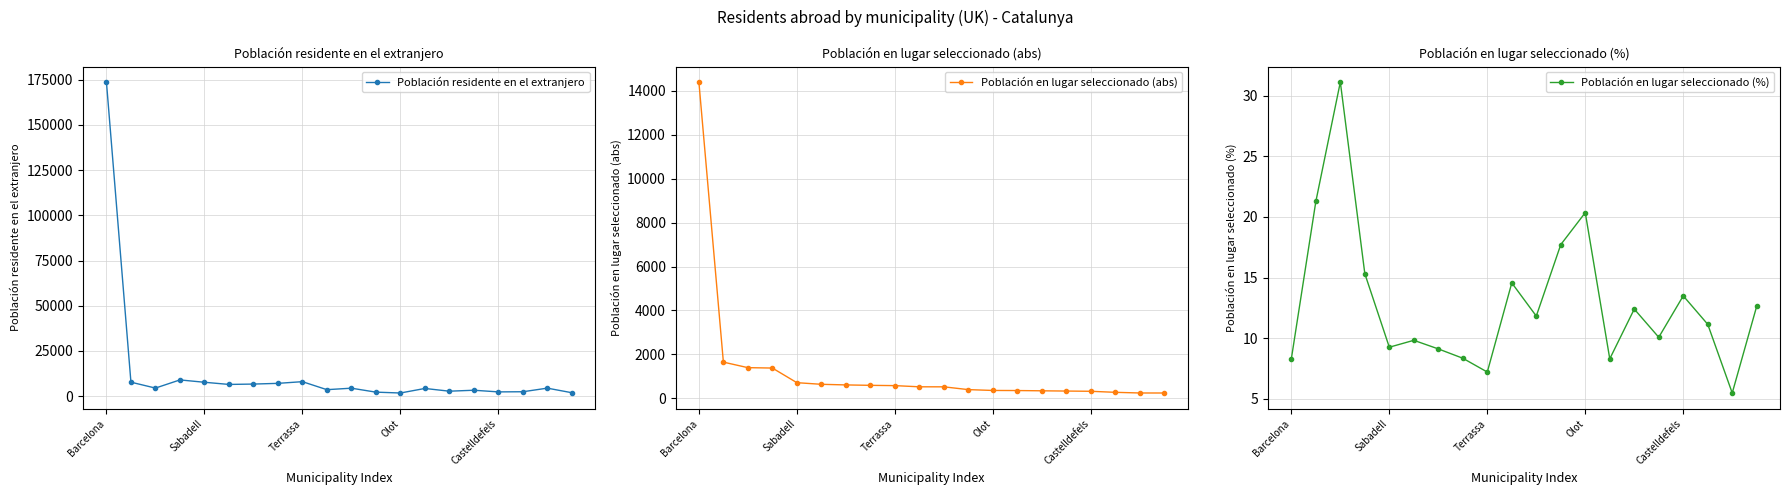

Is it true that Población residente en el extranjero equals 8026 at Terrassa?

True